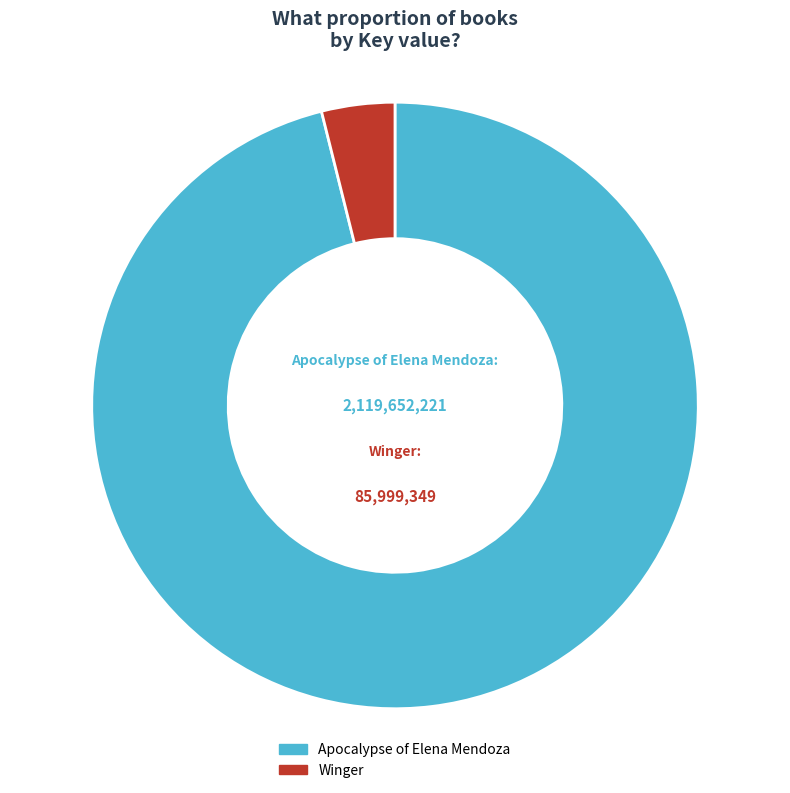

Does Winger represent more than half of the total?

No